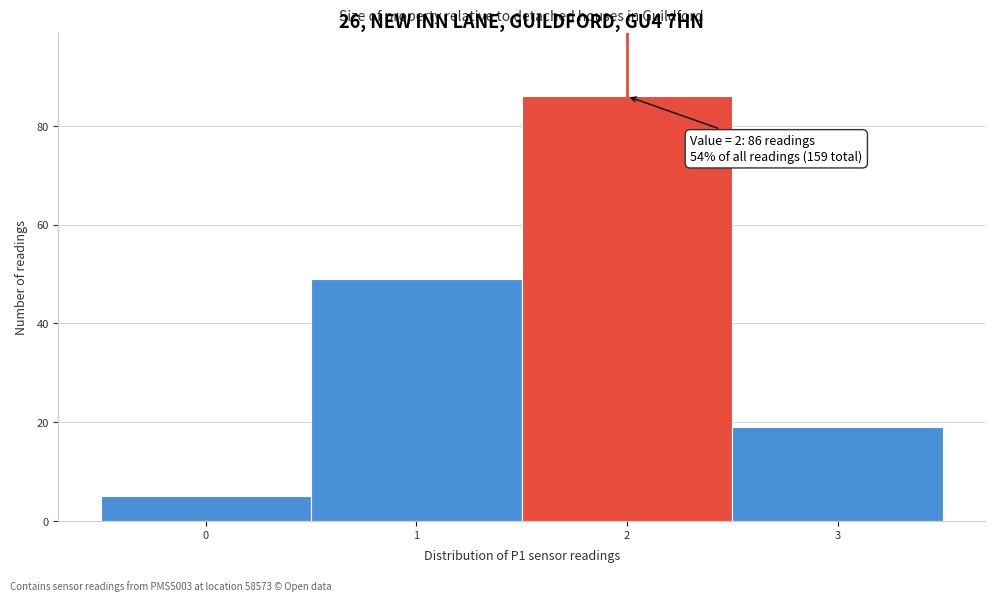

Which range on the x-axis has the tallest bar?

1.5 to 2.5